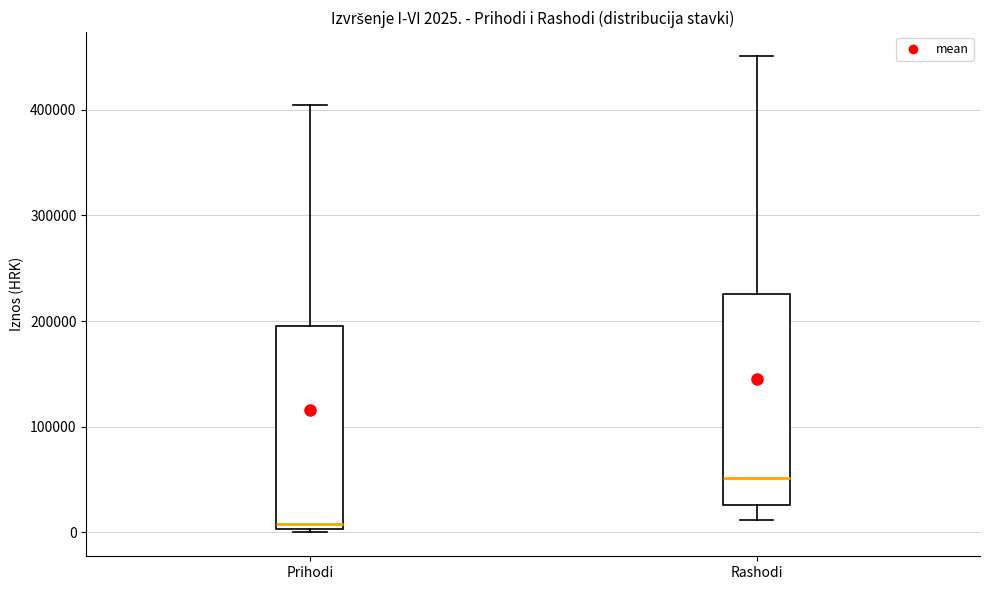

Which box has the highest median line?

Rashodi